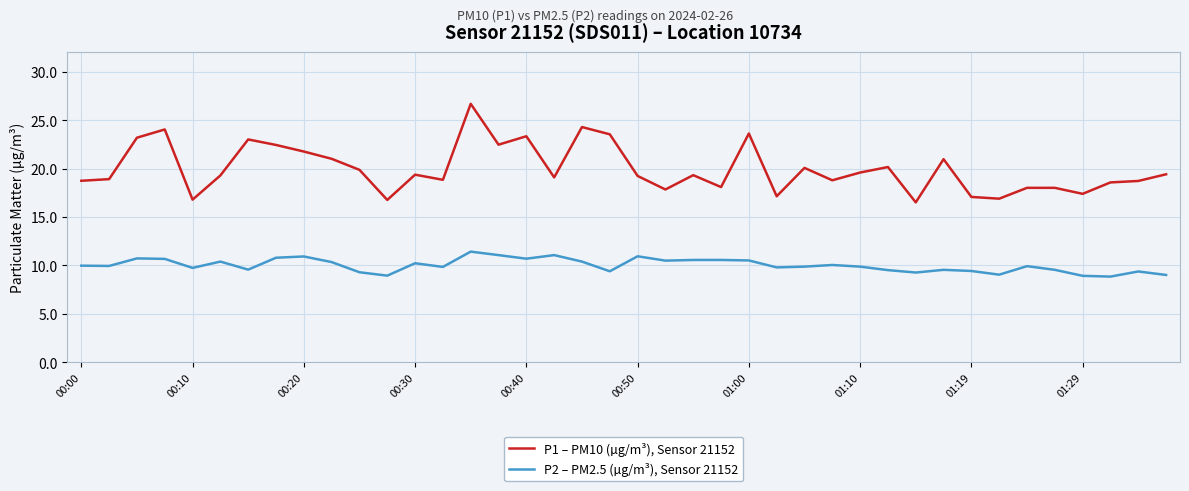

What is the difference between the maximum and minimum values in the P2 – PM2.5 (µg/m³), Sensor 21152 series?

2.6